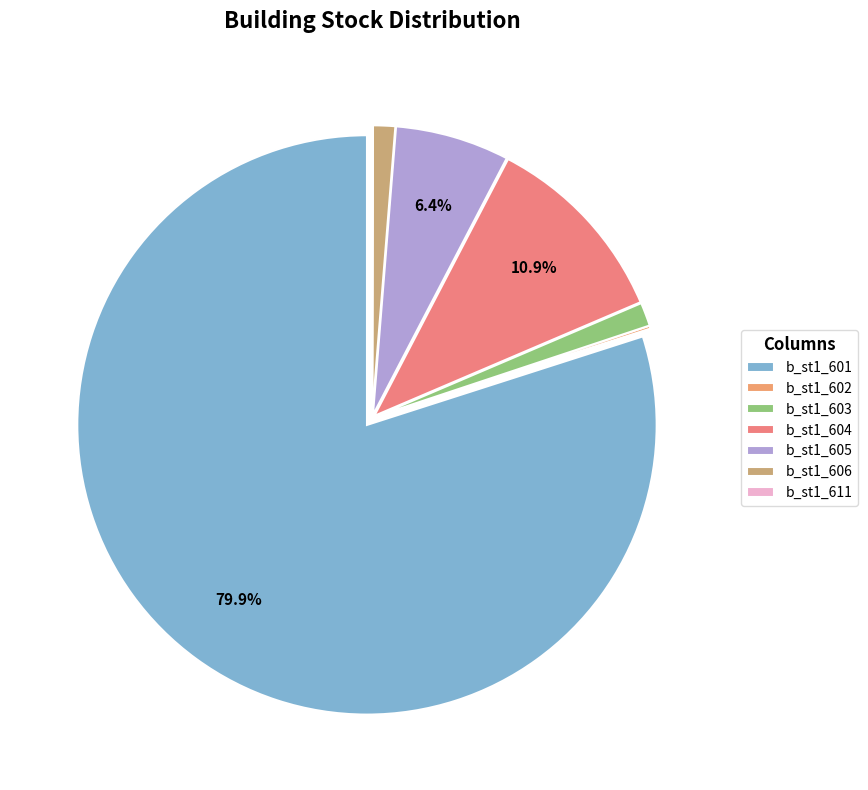

To the nearest percent, what is the difference between the b_st1_604 and b_st1_605 slice percentages?

5%